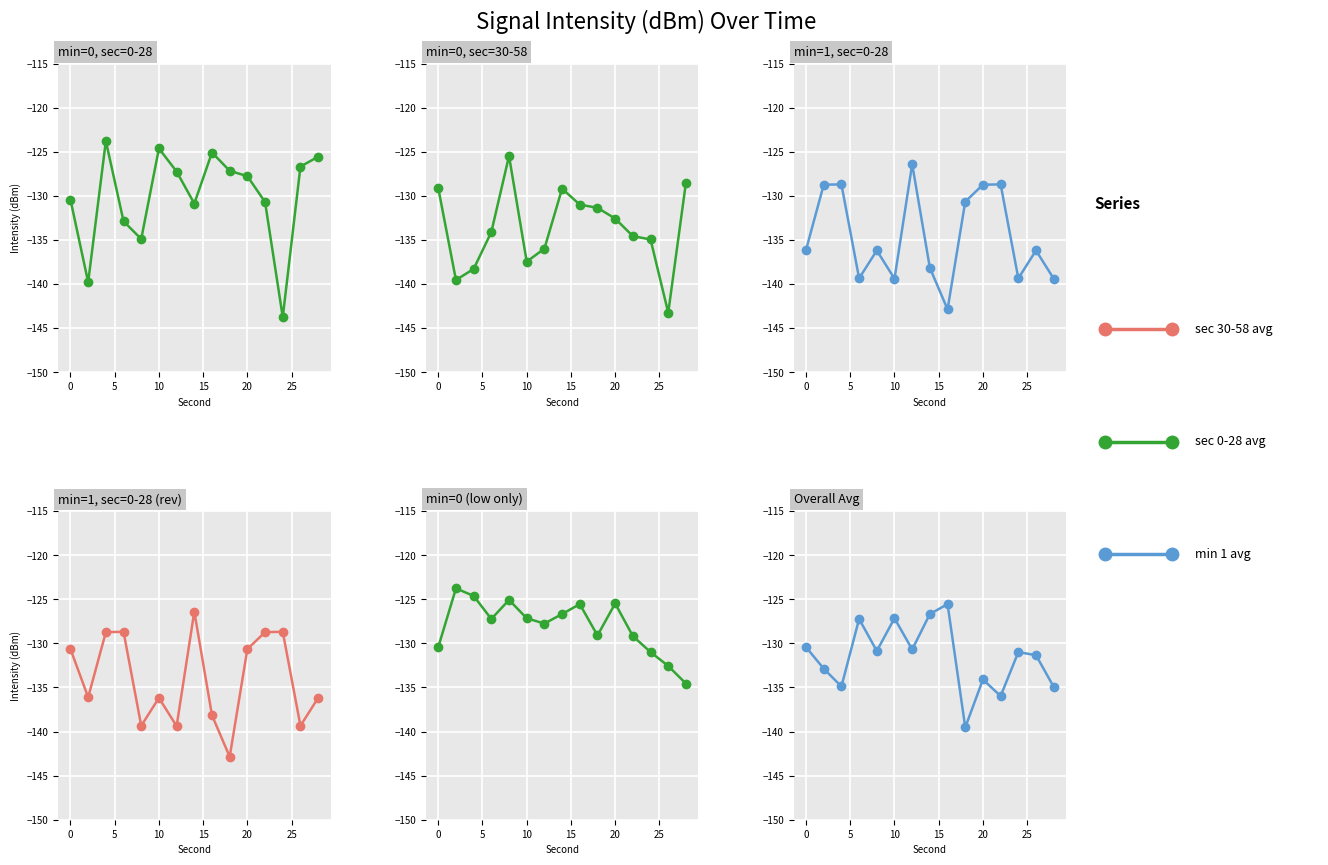

At how many categories does at least one series exceed -142?

15